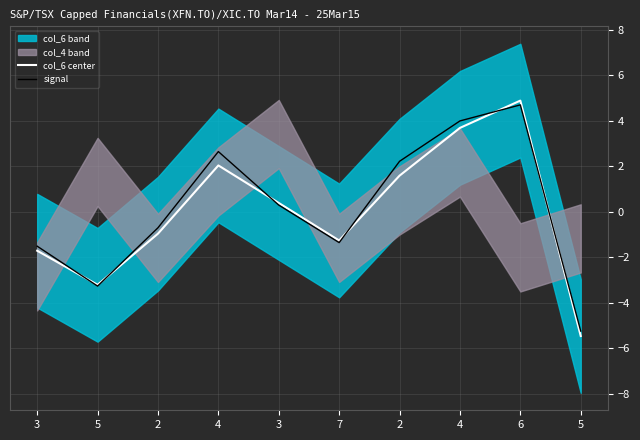

List the series in order of their peak value, highest first.

col_6 center, signal